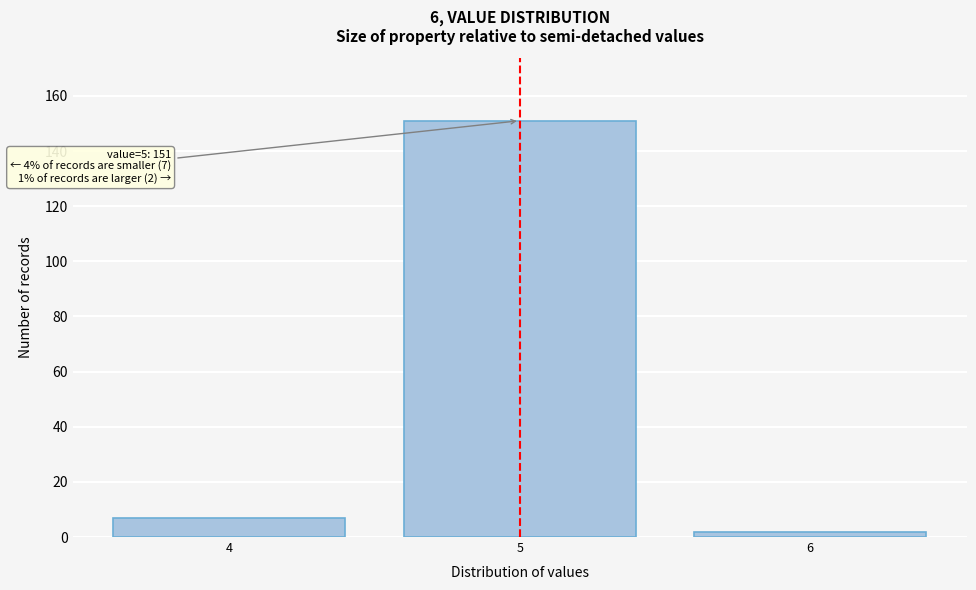

Reading left to right, transcribe all the data shown in this chart.

7	151	2